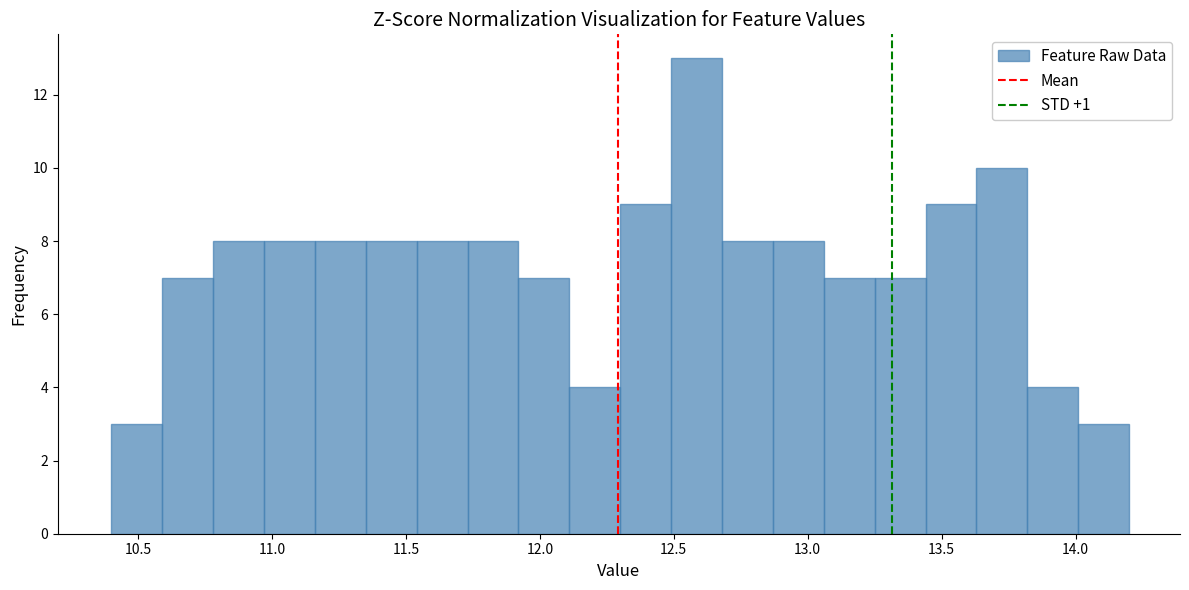

Around what value on the x-axis is the tallest bar? Give the approximate position of its centre, as read against the axis.

12.60